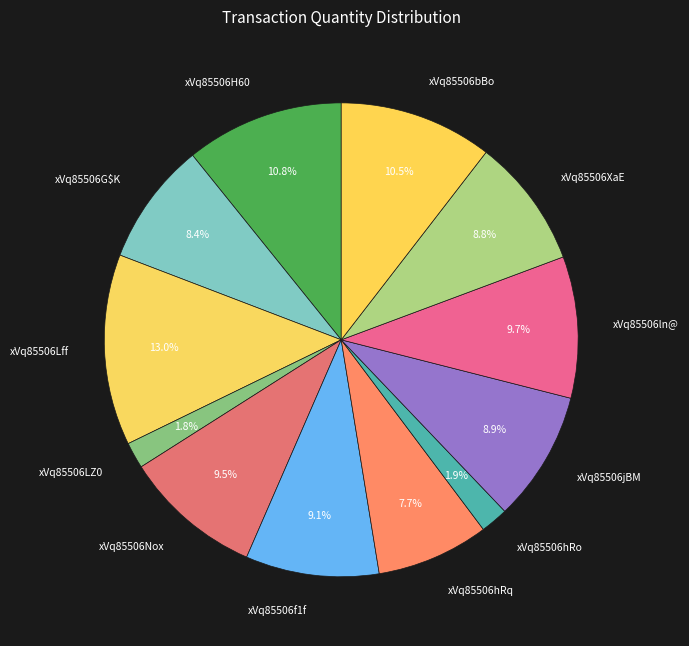

Do xVq85506bBo and xVq85506Lff together represent more than half of the pie?

No